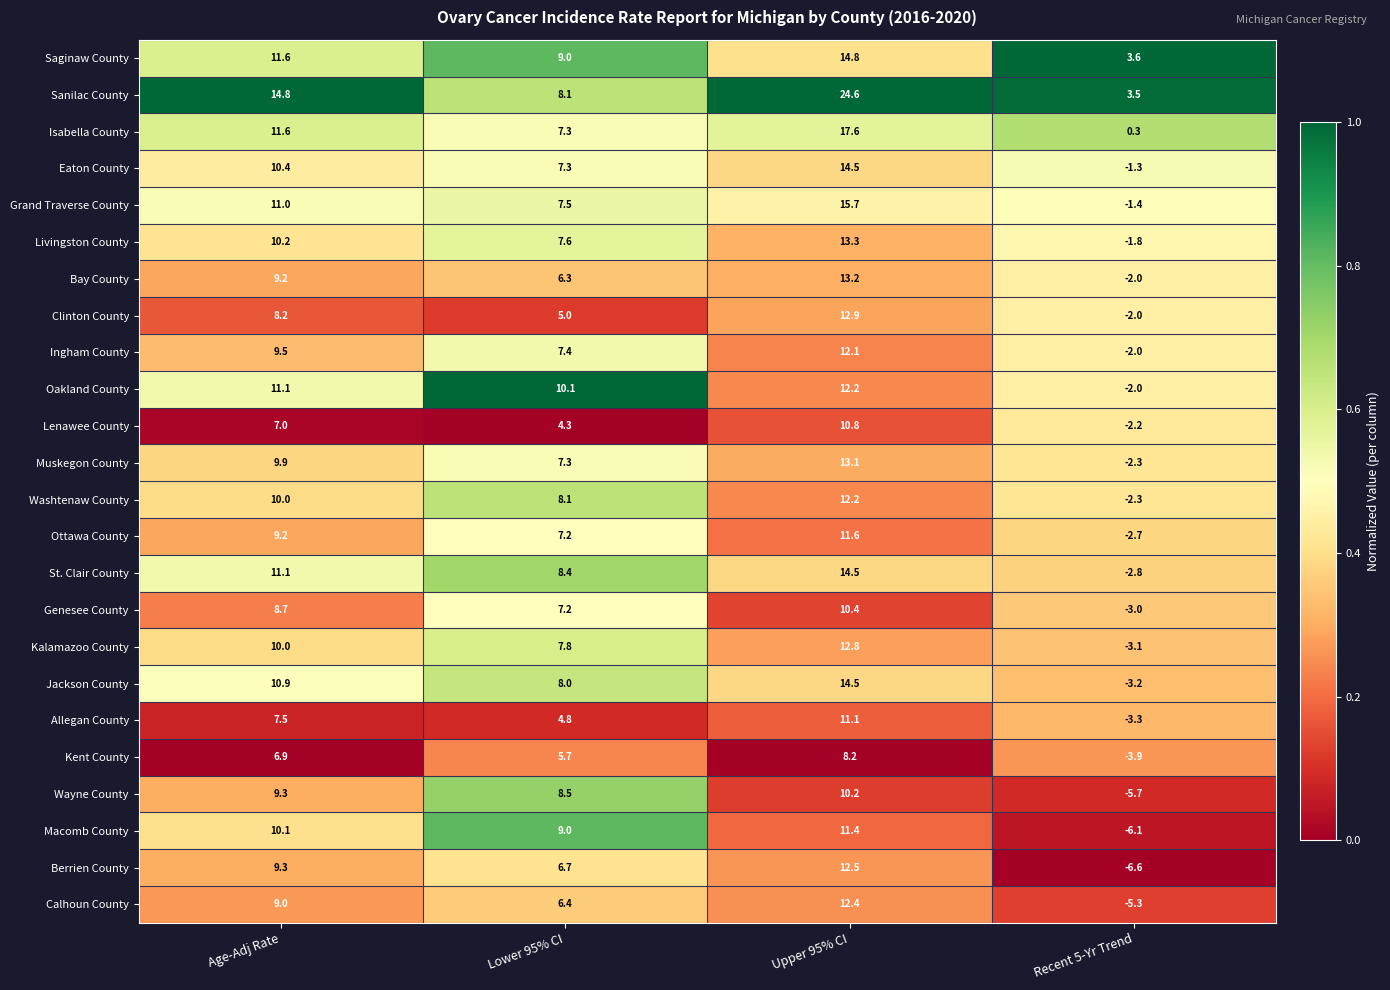

Read the Wayne County value at Recent 5-Yr Trend.

-5.7